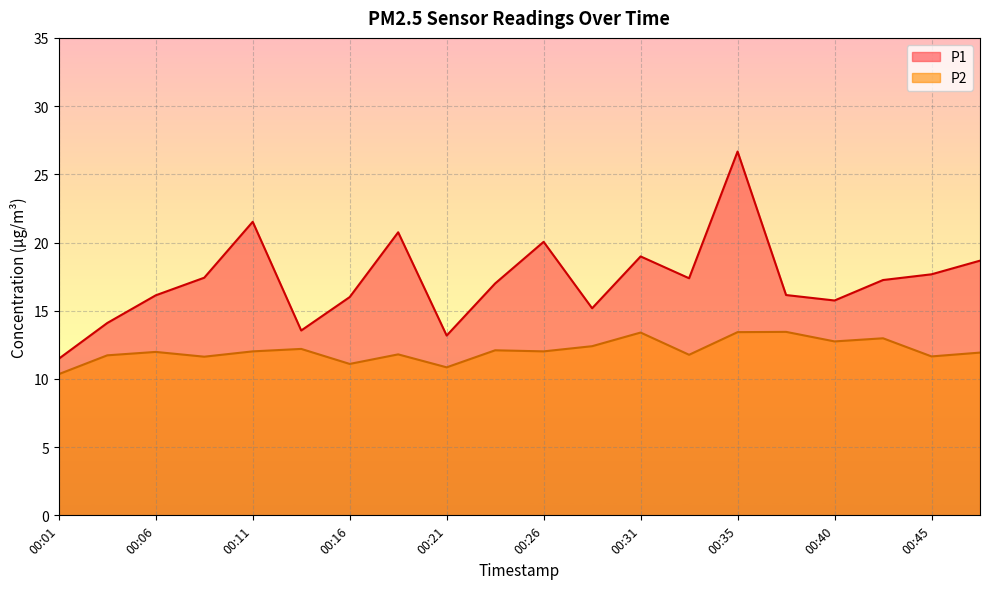

True or false: P1 and P2 intersect in this chart.

False